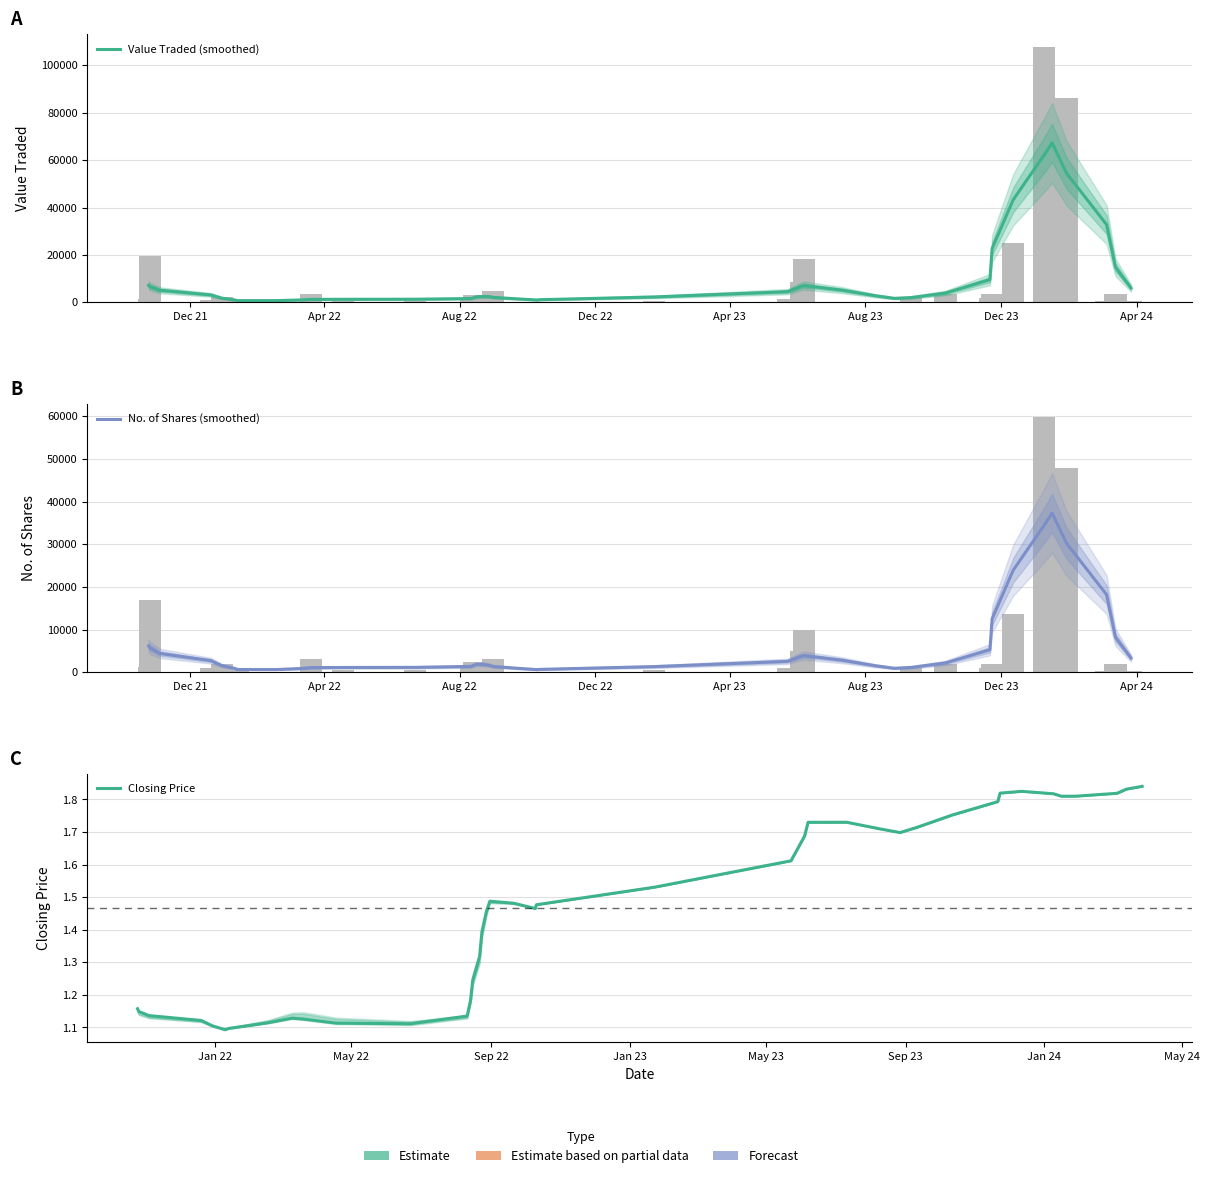

Are the bars grouped side by side (vs. stacked)?

Yes